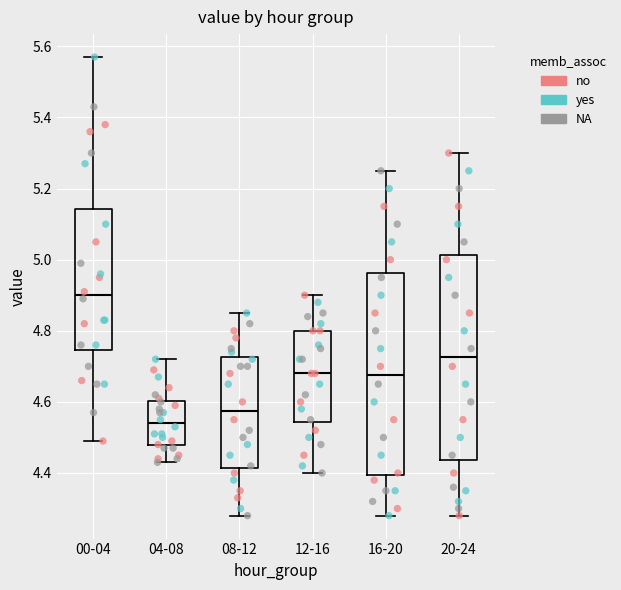

Reading left to right, transcribe this box plot: for each box, give where its median line is, the range the box spans, and where its two whiskers end, as read against the y-axis. The values are not printed on the chart, so give them approximately, as read against the axis.

00-04: median 4.90, box 4.74 to 5.14, whiskers 4.50 to 5.58
04-08: median 4.54, box 4.48 to 4.60, whiskers 4.44 to 4.72
08-12: median 4.58, box 4.42 to 4.72, whiskers 4.28 to 4.86
12-16: median 4.68, box 4.54 to 4.80, whiskers 4.40 to 4.90
16-20: median 4.68, box 4.40 to 4.96, whiskers 4.28 to 5.26
20-24: median 4.72, box 4.44 to 5.02, whiskers 4.28 to 5.30